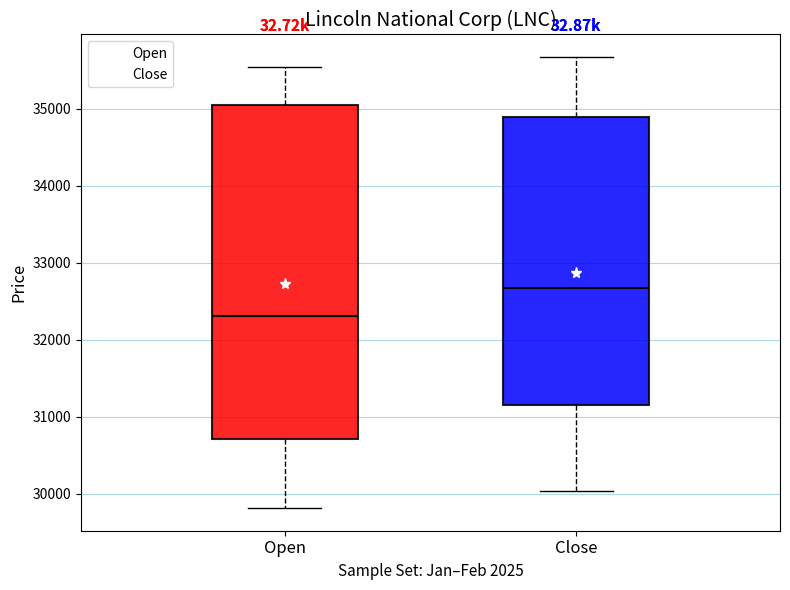

Reading left to right, transcribe this box plot: for each box, give where its median line is, the range the box spans, and where its two whiskers end, as read against the y-axis. The values are not printed on the chart, so give them approximately, as read against the axis.

Open: median 32300, box 30700 to 35100, whiskers 29800 to 35500
Close: median 32700, box 31100 to 34900, whiskers 30000 to 35700